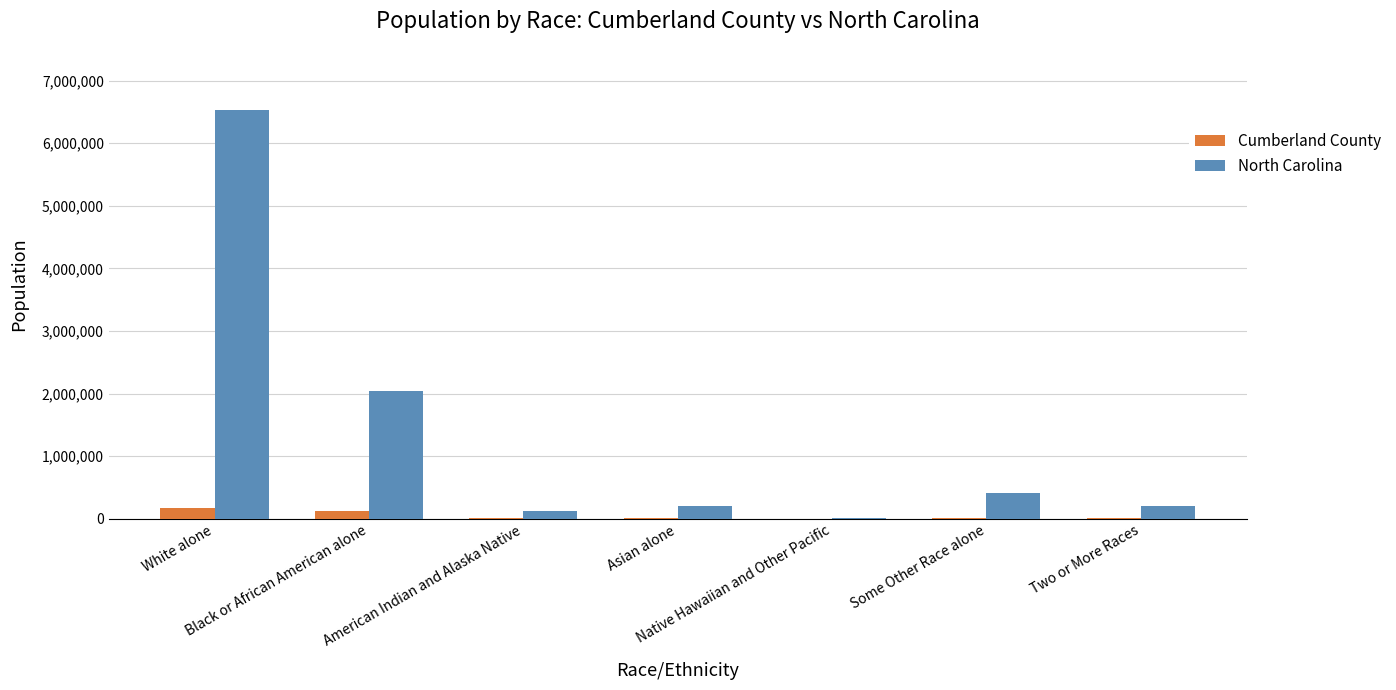

What is the sum of all Cumberland County values?

319431